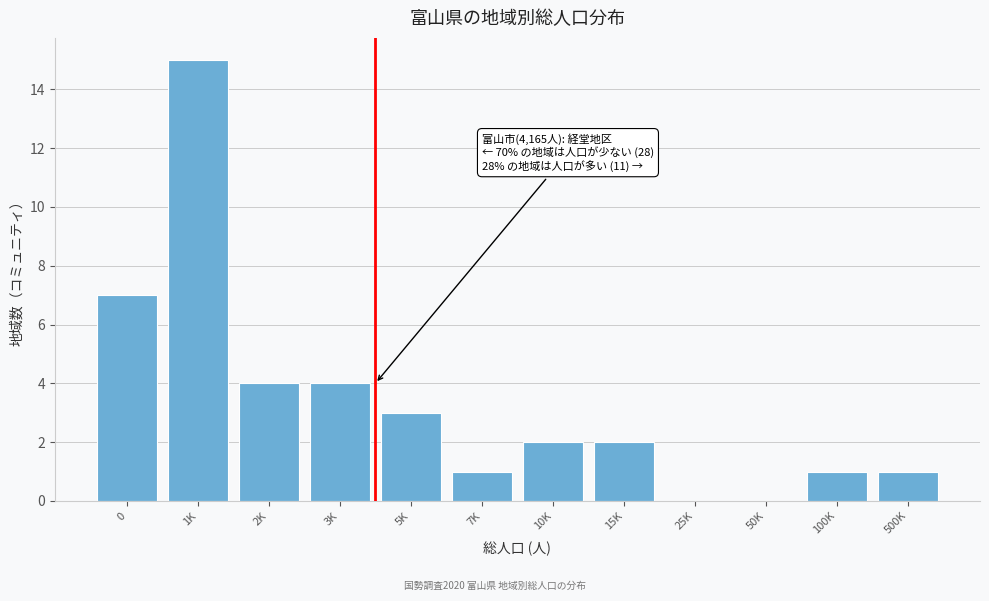

Reading left to right, extract all data points from this chart.

0=7	1K=15	2K=4	3K=4	5K=3	7K=1	10K=2	15K=2	25K=0	50K=0	100K=1	500K=1